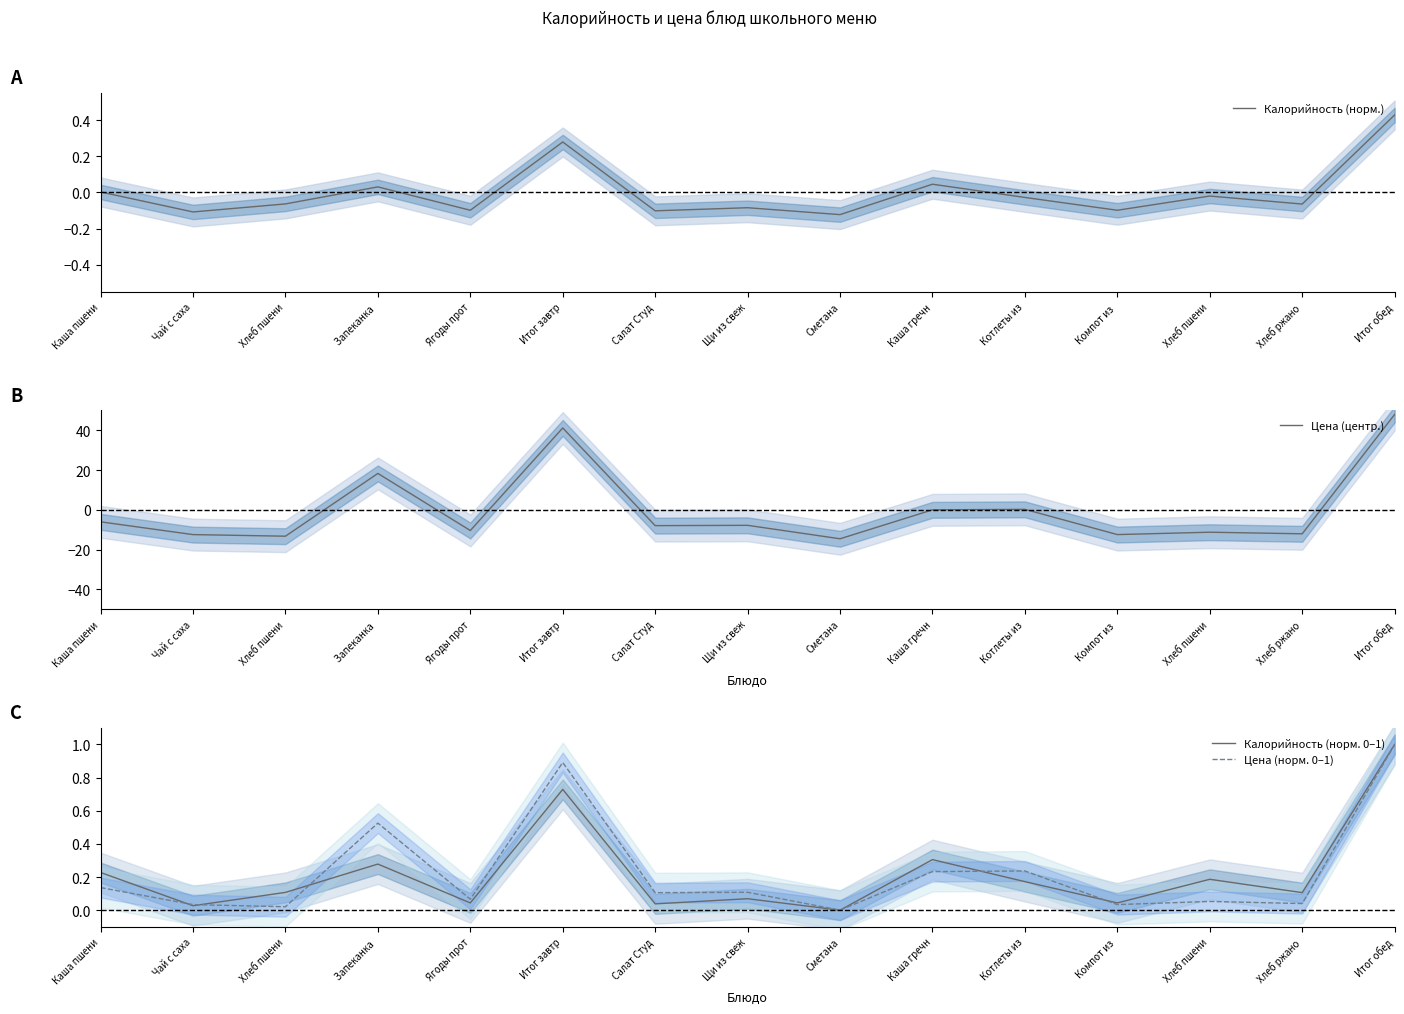

Between which two adjacent categories do Цена (центр.) and Цена (норм. 0–1) first intersect?

Хлеб пшени and Запеканка 